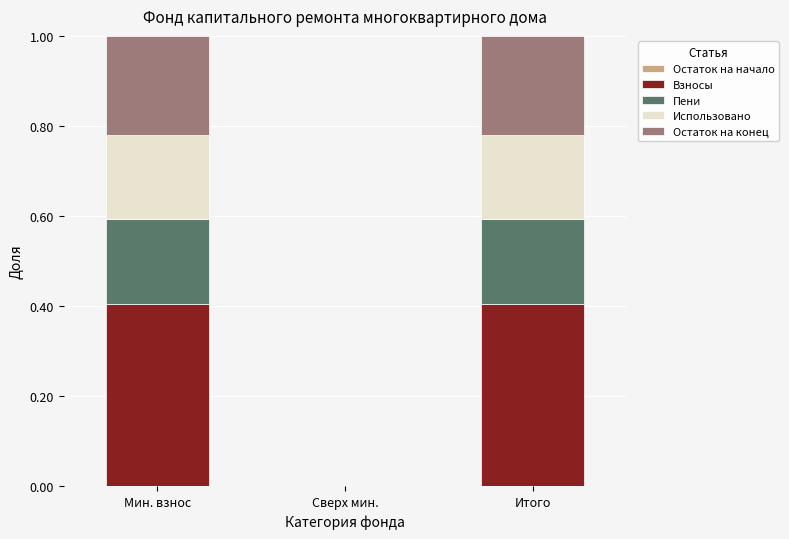

What is the sum of all Взносы values?

0.8